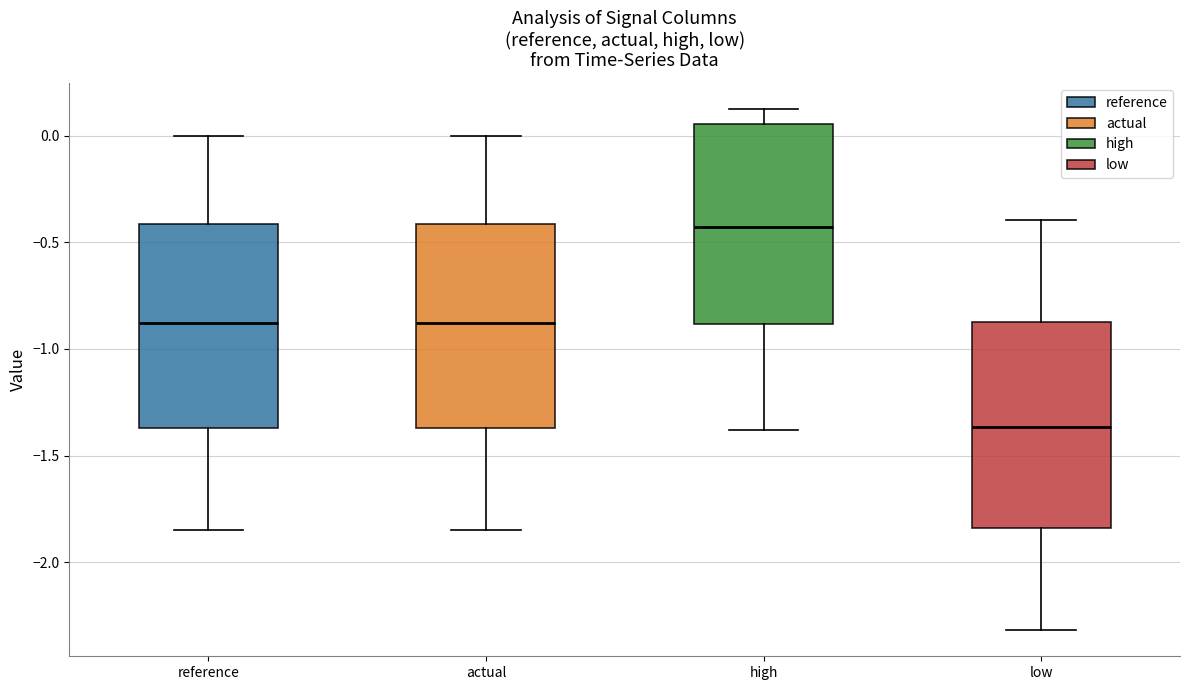

Reading left to right, transcribe this box plot: for each box, give where its median line is, the range the box spans, and where its two whiskers end, as read against the y-axis. The values are not printed on the chart, so give them approximately, as read against the axis.

reference: median -0.90, box -1.35 to -0.40, whiskers -1.85 to 0.00
actual: median -0.90, box -1.35 to -0.40, whiskers -1.85 to 0.00
high: median -0.45, box -0.90 to 0.05, whiskers -1.40 to 0.10
low: median -1.35, box -1.85 to -0.85, whiskers -2.30 to -0.40